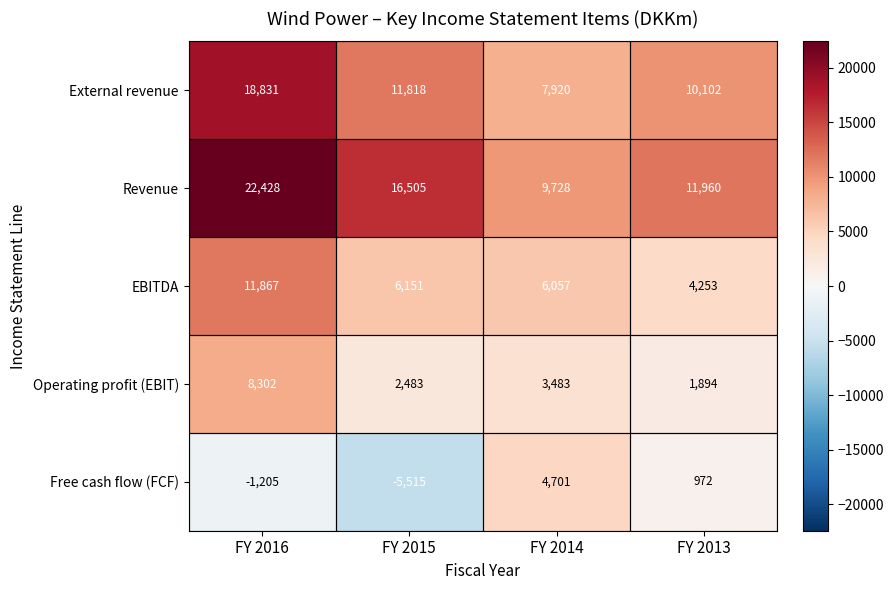

Which series has the largest range (max minus min)?

Revenue